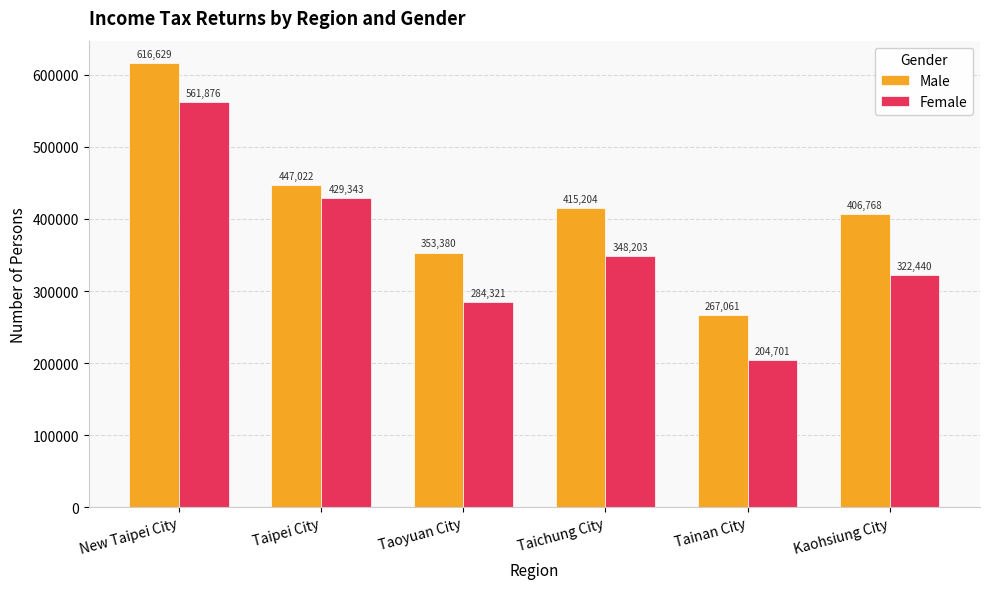

The value of Female at Tainan City is 204701. True or false?

True